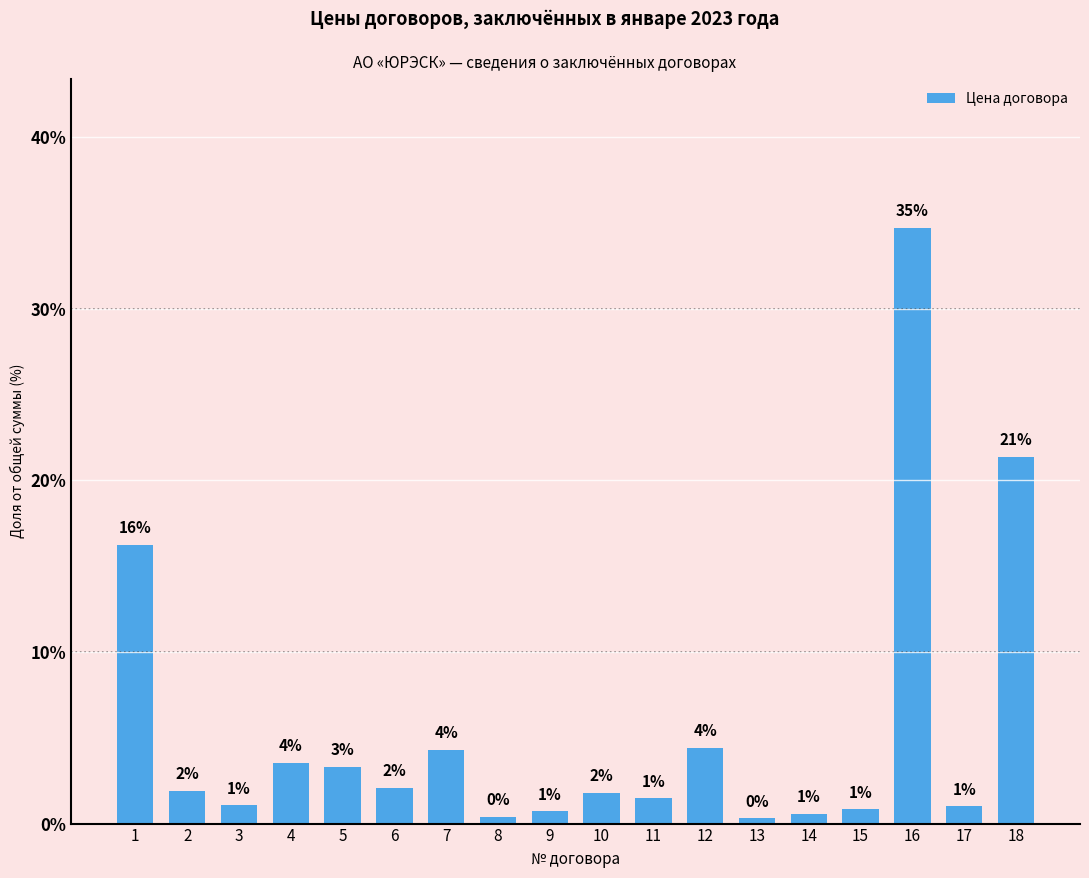

Does the chart contain any negative values?

No